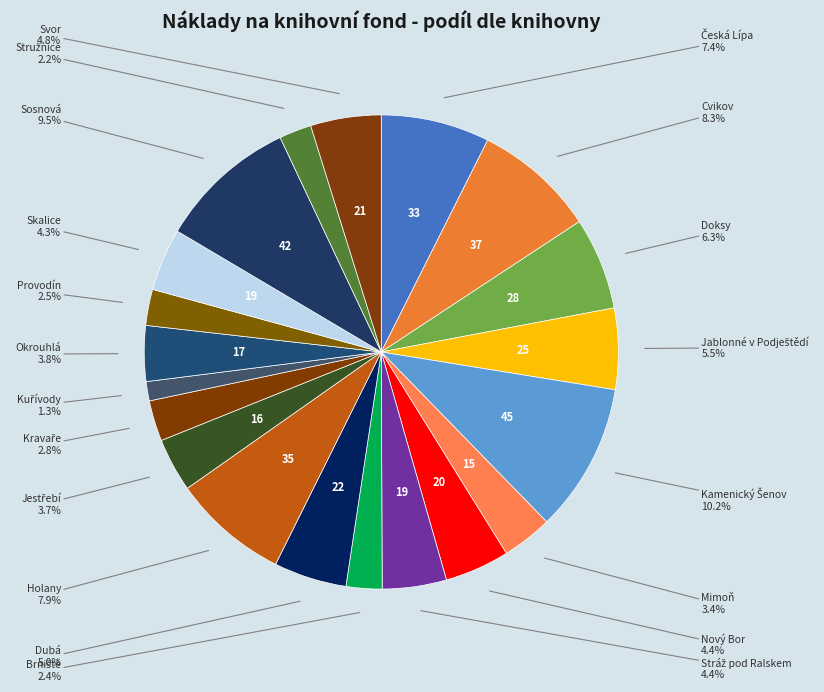

Count the number of slices in the pie.

20